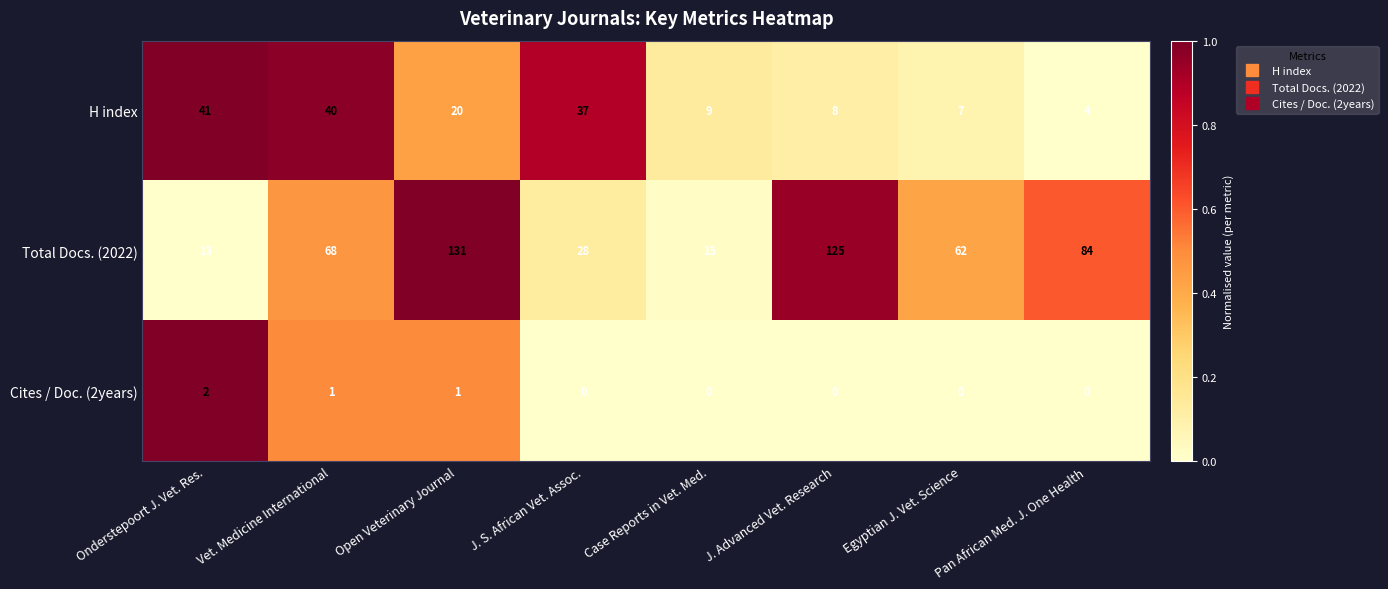

At how many categories does at least one series exceed 0?

8